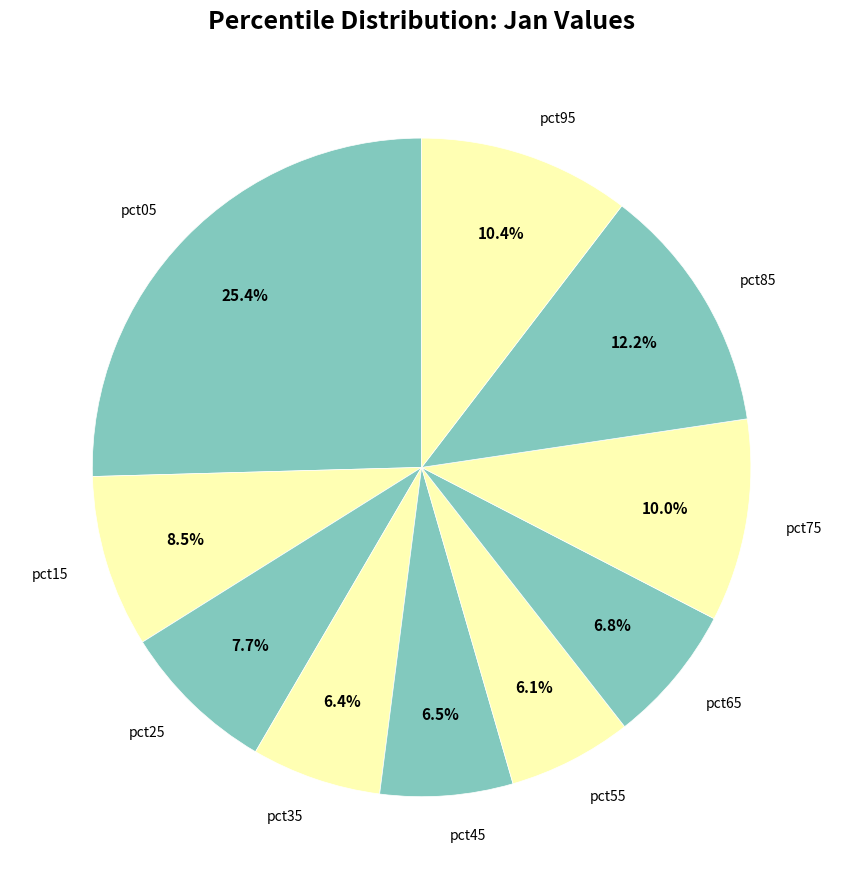

Which has a higher value, pct45 or pct05?

pct05